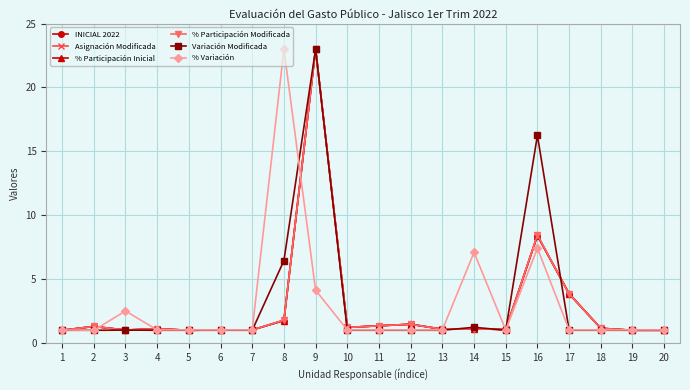

Read the % Participación Modificada value at 12.

1.5